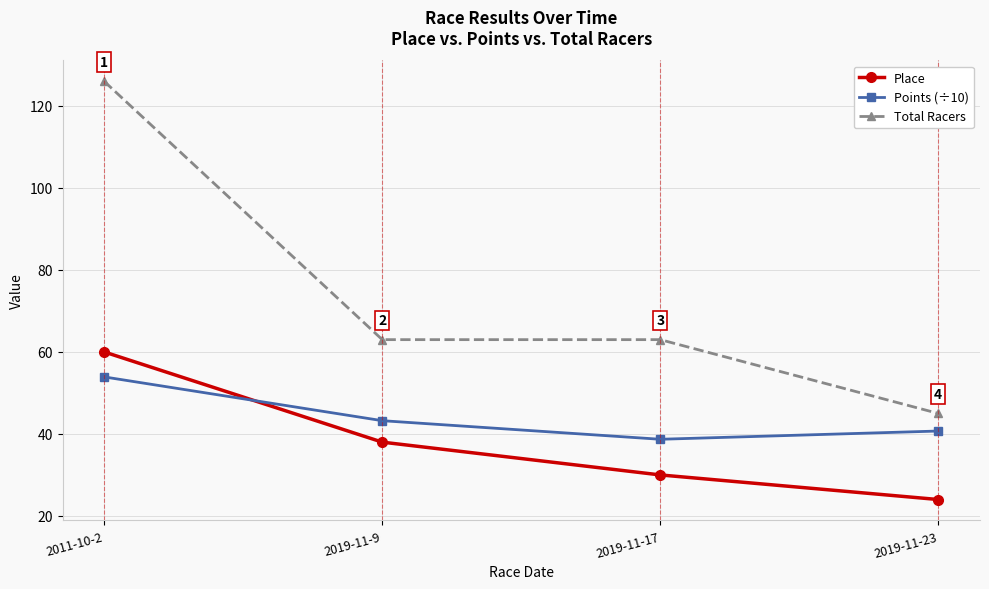

Which series has the largest range (max minus min)?

Total Racers